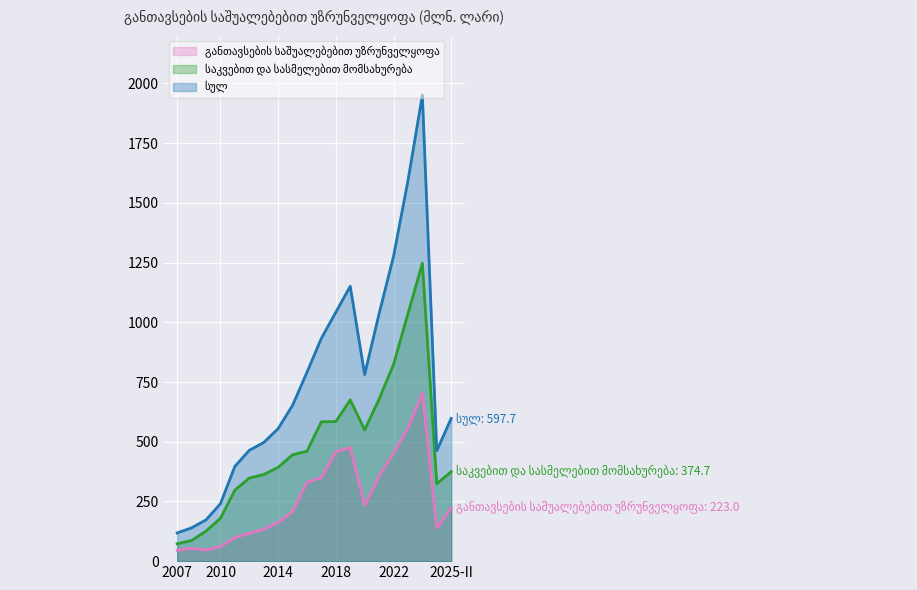

Reading right to left, what are all the values shown in this chart?

განთავსების საშუალებებით უზრუნველყოფა: 223.0	138.6	703.9	556.5	452.9	357.5	232.0	475.6	458.1	349.8	330.5	206.9	161.8	133.9	116.2	99.3	61.1	46.8	53.0	45.4
საკვებით და სასმელებით მომსახურება: 374.7	324.0	1247.2	1035.9	823.2	678.5	549.2	675.3	584.3	583.7	460.4	445.4	393.1	362.8	347.8	297.6	179.3	125.9	86.5	72.7
სულ: 597.7	462.6	1951.1	1592.3	1276.2	1036.0	781.2	1150.9	1042.3	933.5	790.9	652.3	554.9	496.7	464.0	396.9	240.4	172.7	139.5	118.1